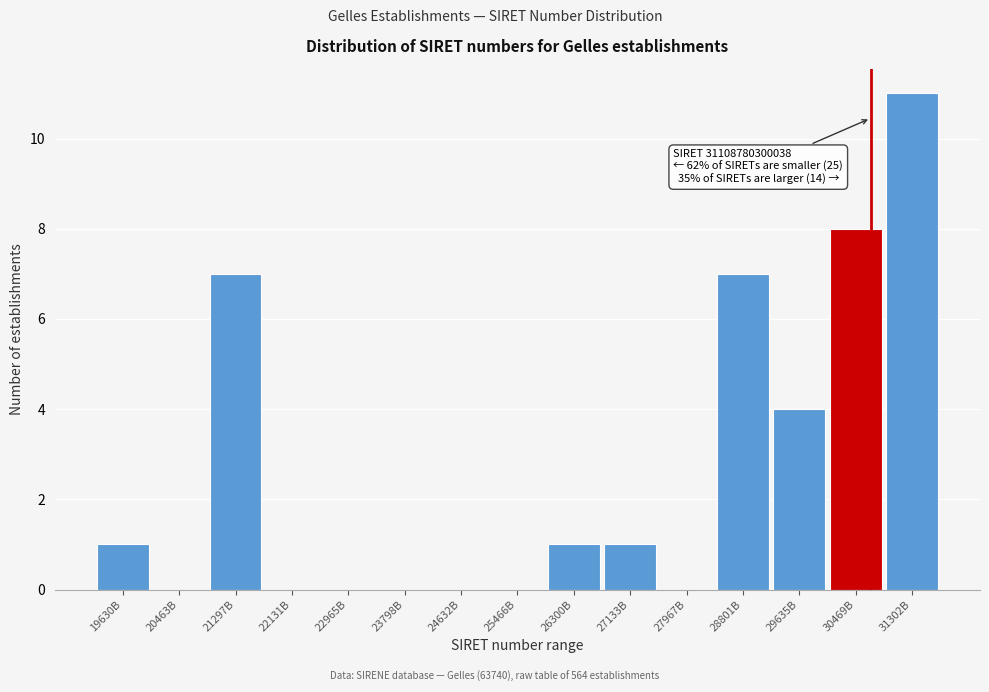

Reading left to right, transcribe all the data shown in this chart.

19630B=1	20463B=0	21297B=7	22131B=0	22965B=0	23798B=0	24632B=0	25466B=0	26300B=1	27133B=1	27967B=0	28801B=7	29635B=4	30469B=8	31302B=11